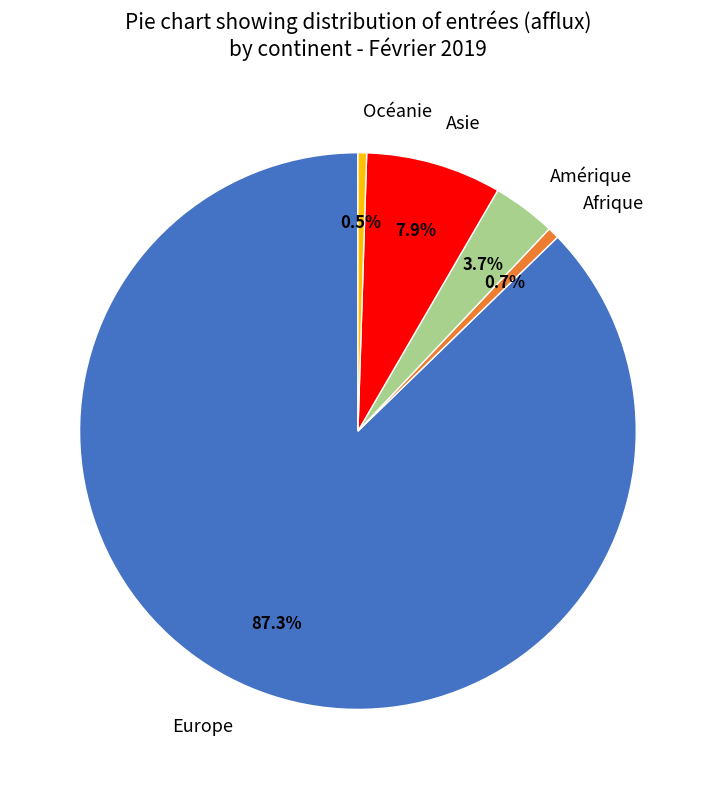

What is the largest slice in the pie chart?

Europe